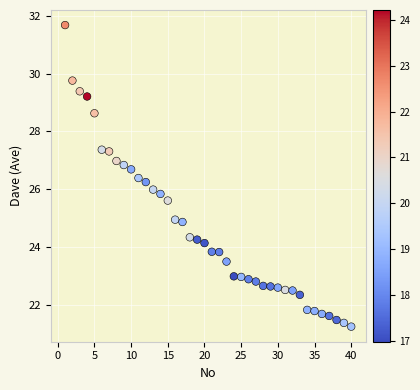

What is the range of Y values (max minus min)?

10.4